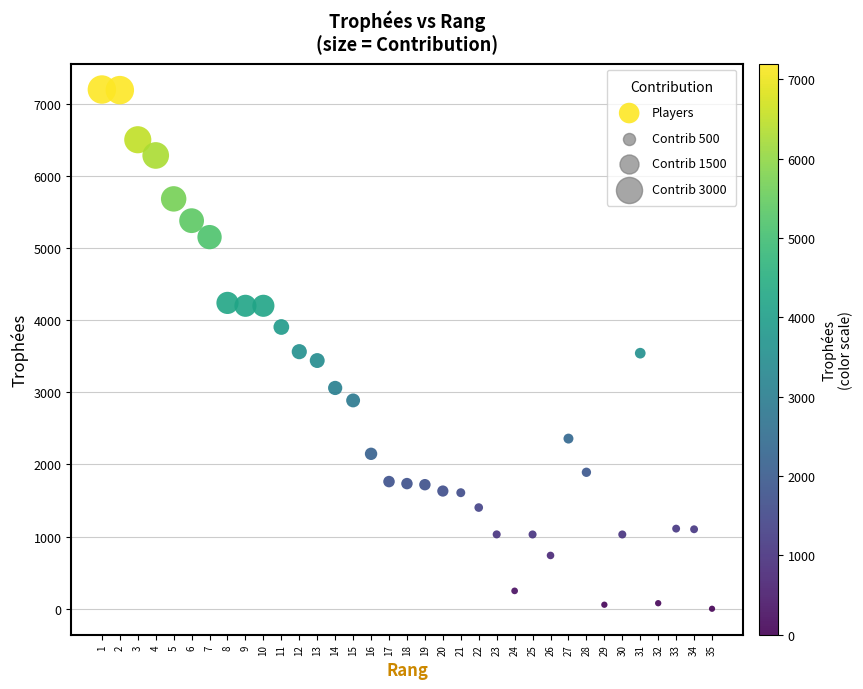

What is the range of X values (max minus min)?

34